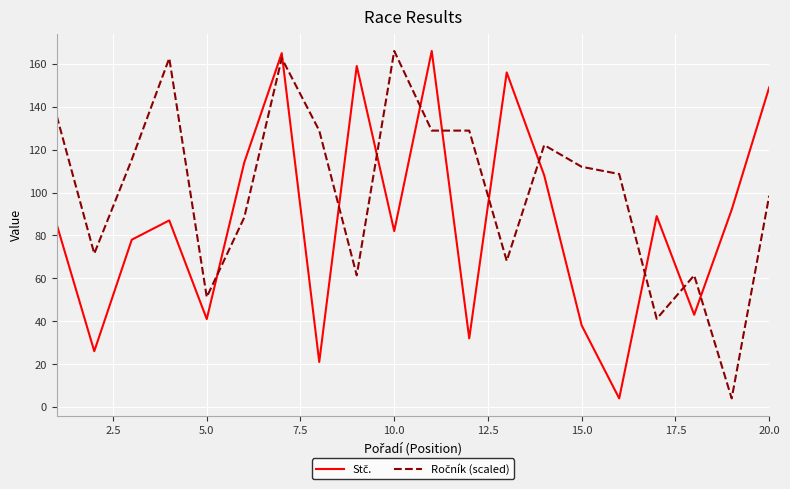

What is the greatest value displayed?

166.0